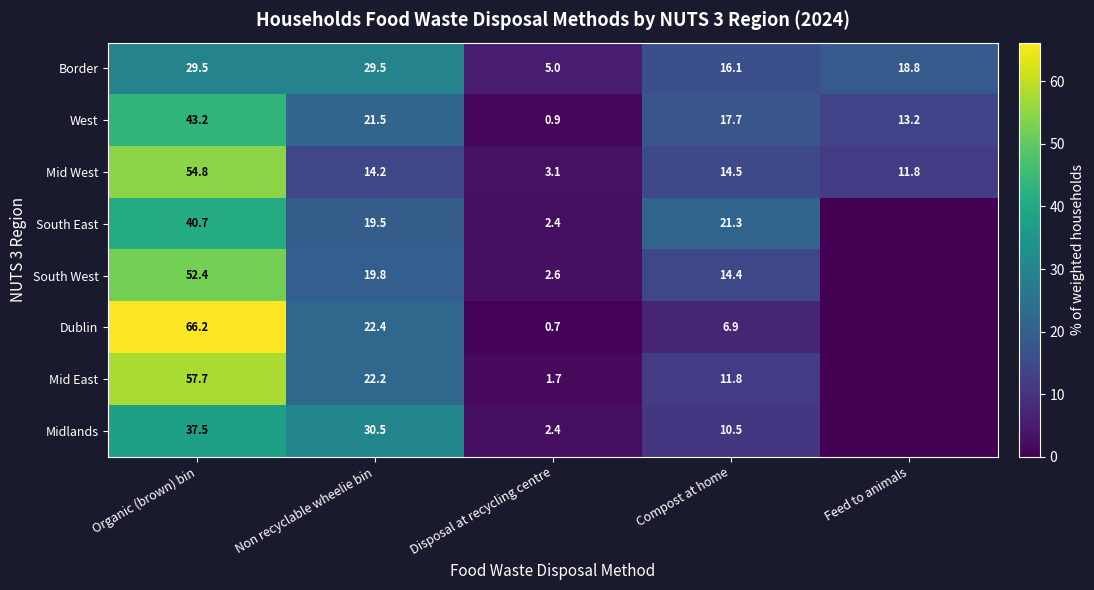

At which category is the sum across all series the highest?

Organic (brown) bin